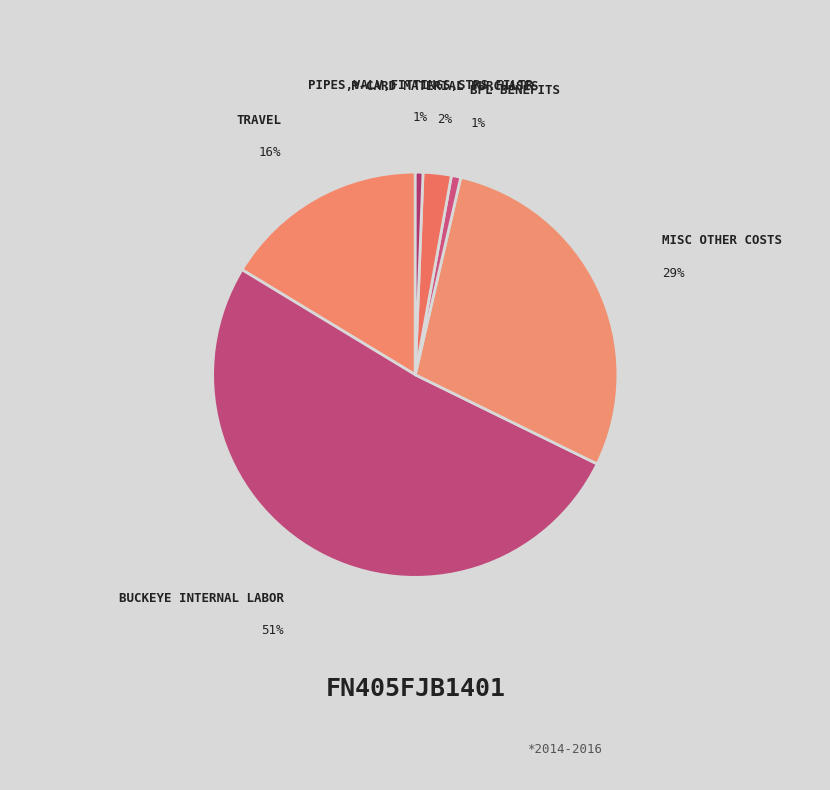

Count the number of slices in the pie.

6